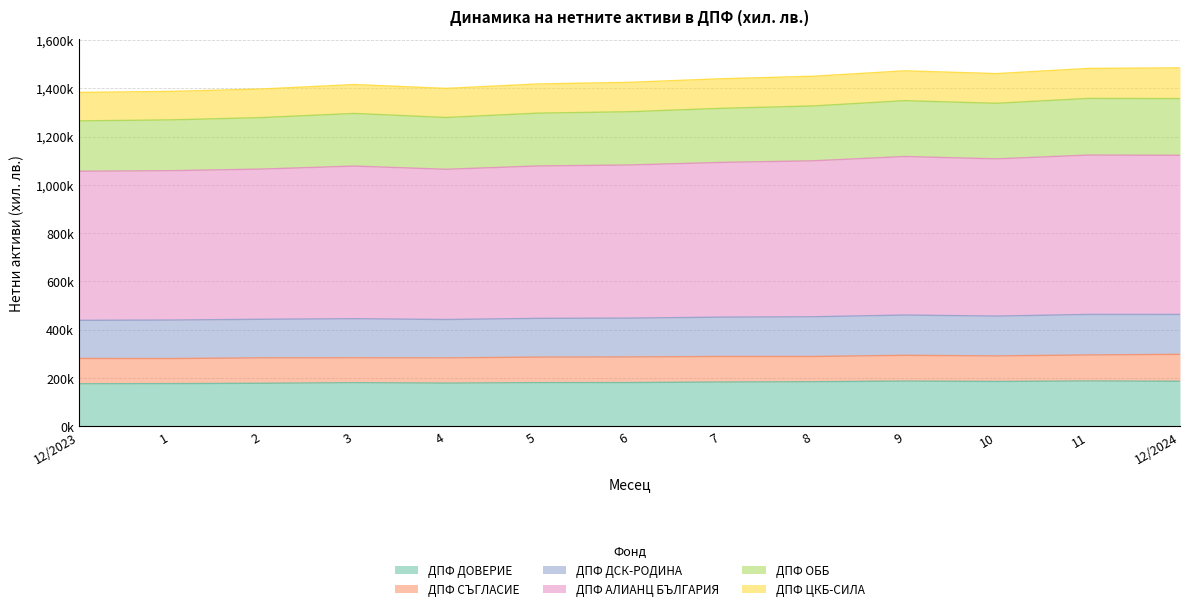

What is the greatest value displayed?

1484431